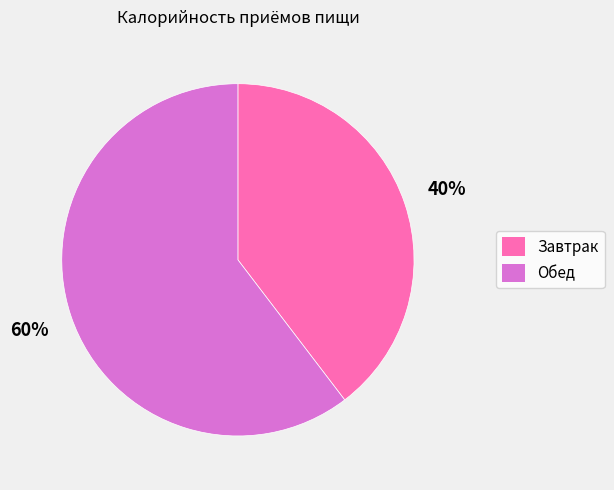

To the nearest percent, what portion does Обед represent?

60%